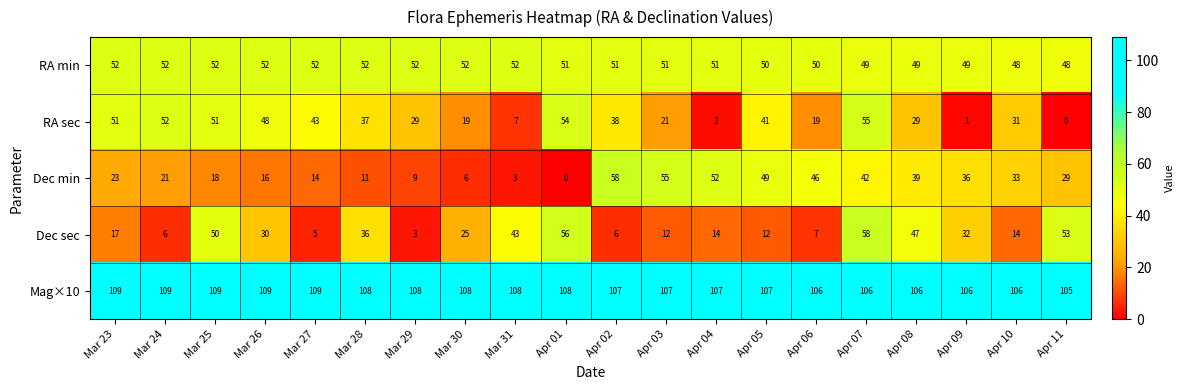

What is the total value across all series at Apr 11?

235